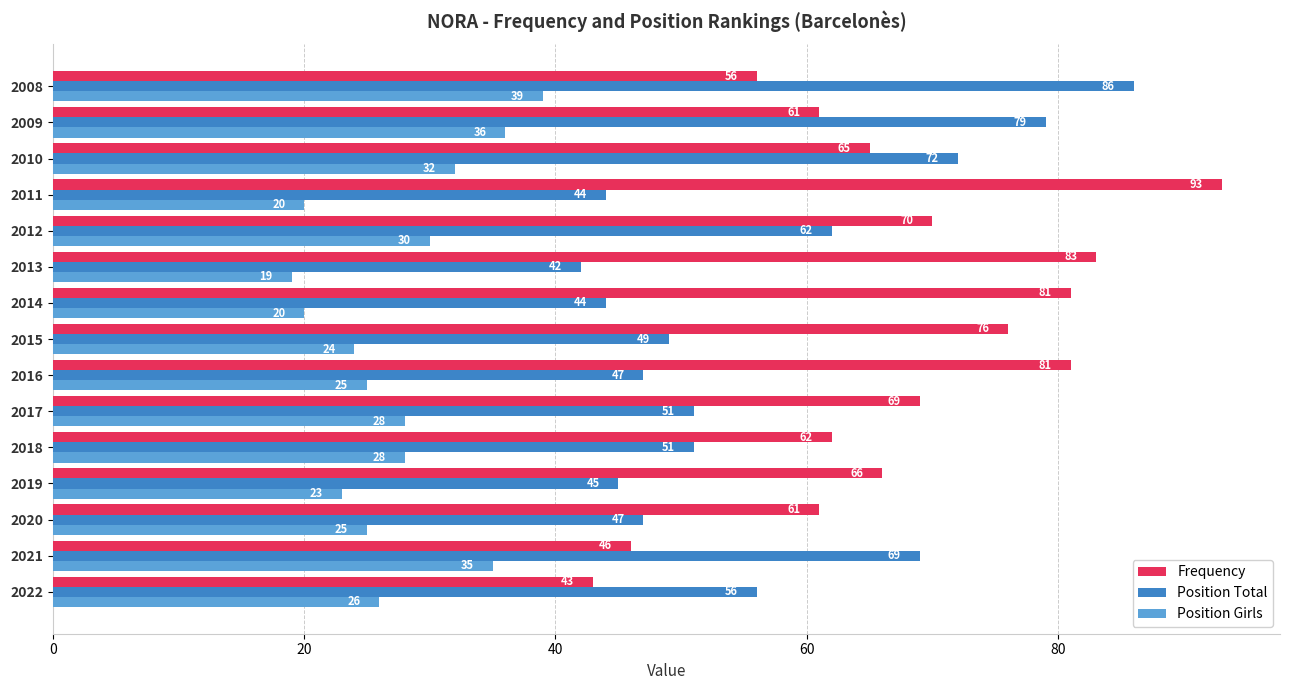

What is the difference between the maximum and minimum values in the Position Girls series?

20